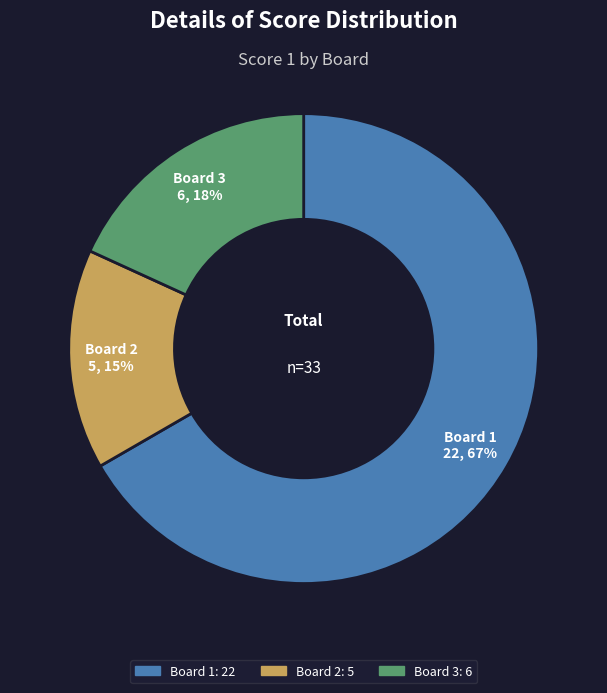

Does Board 2 account for over 50% of the chart?

No